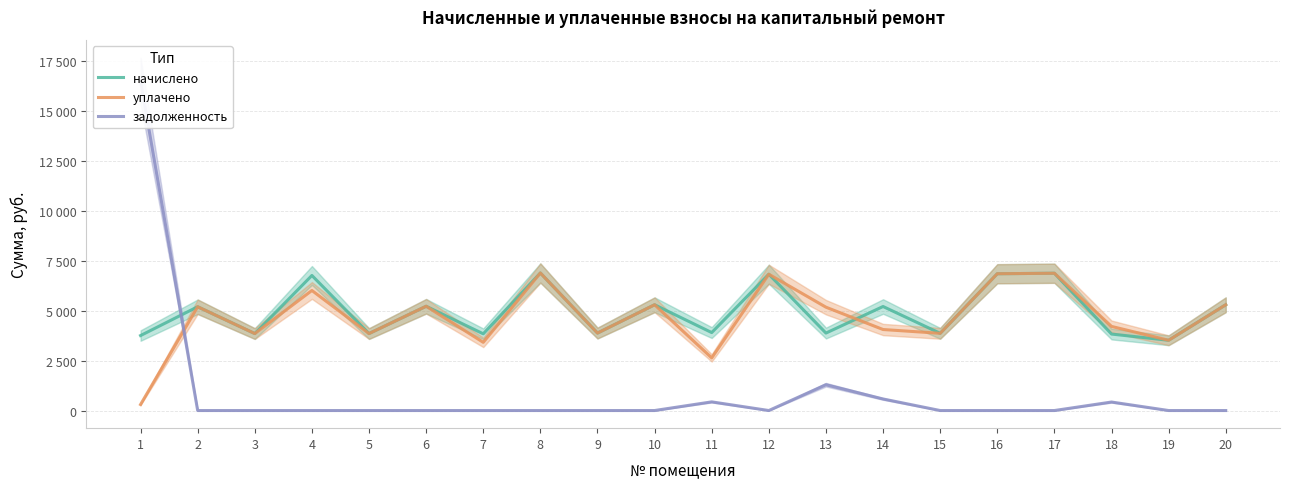

After their last crossing, which series has the higher values: задолженность or уплачено?

уплачено